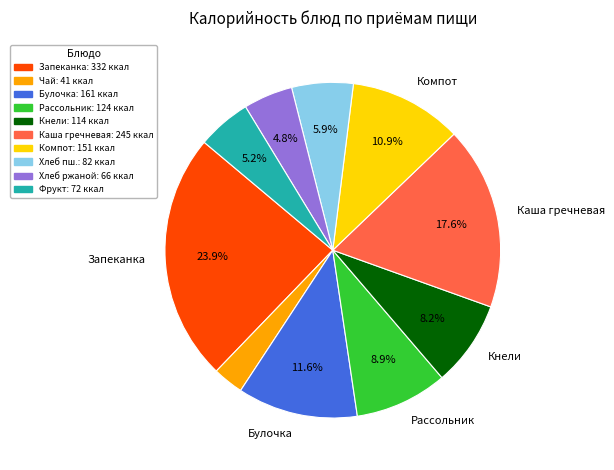

Is there any slice that represents more than half of the pie?

No